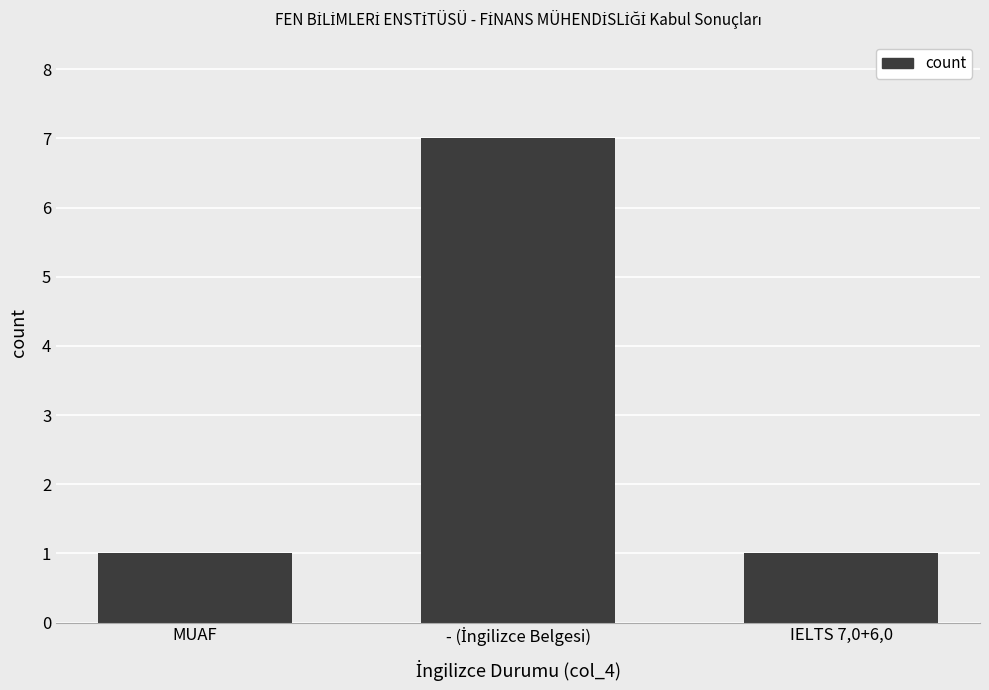

What is the ratio of the value at MUAF to the value at IELTS 7,0+6,0?

1.0